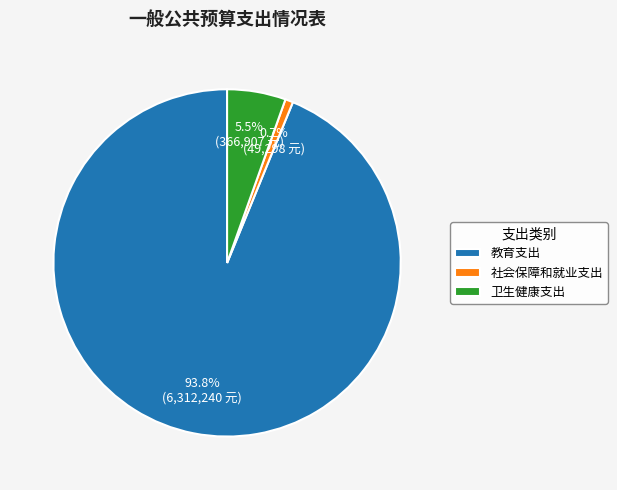

Is it true that 卫生健康支出 is 20% of the pie?

False